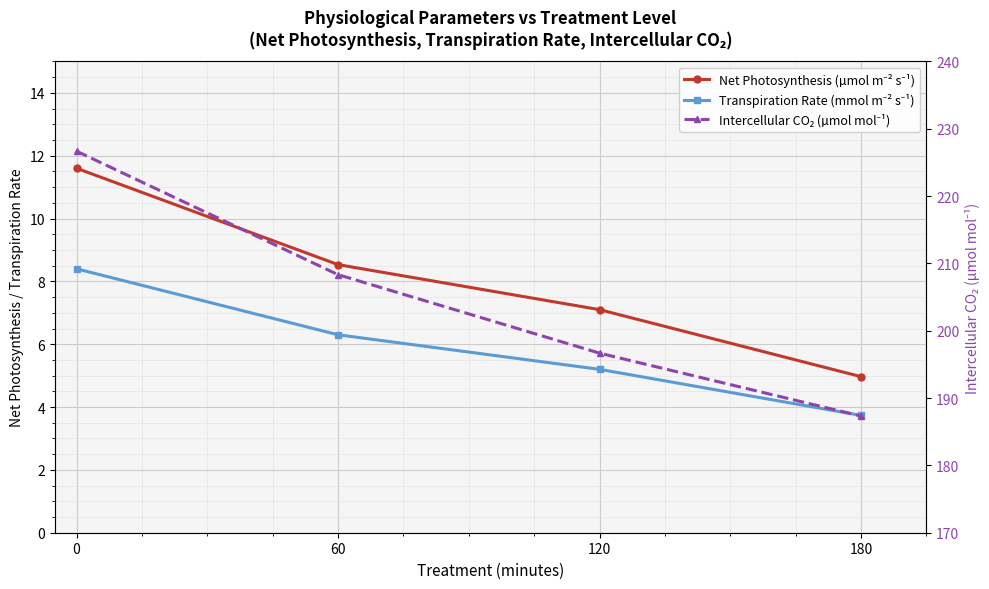

What is the minimum value for Transpiration Rate (mmol m⁻² s⁻¹)?

3.7